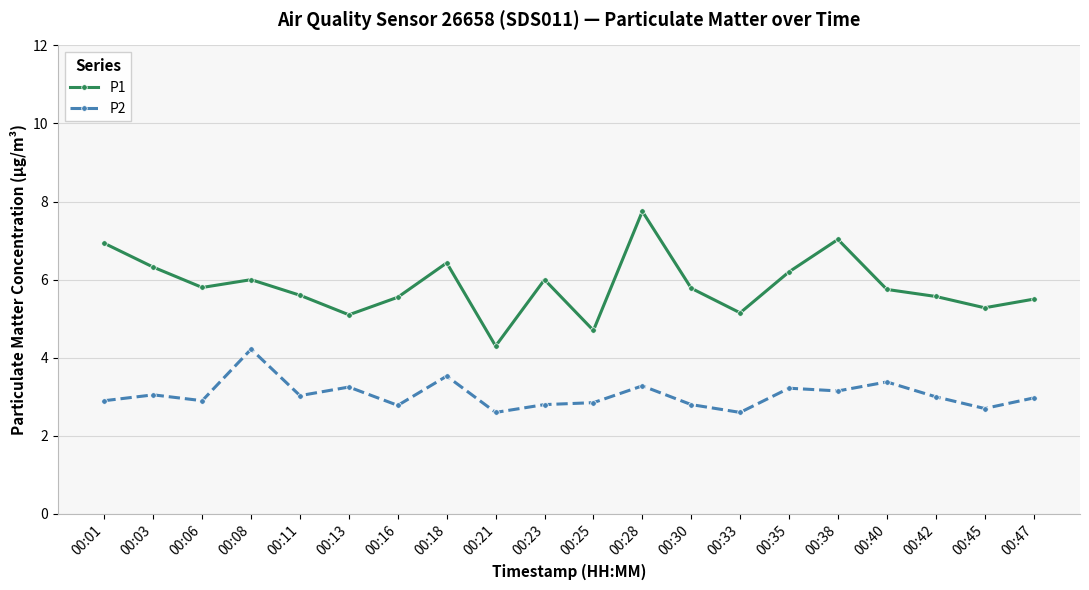

Rank the series at 00:25 from highest to lowest value.

P1, P2